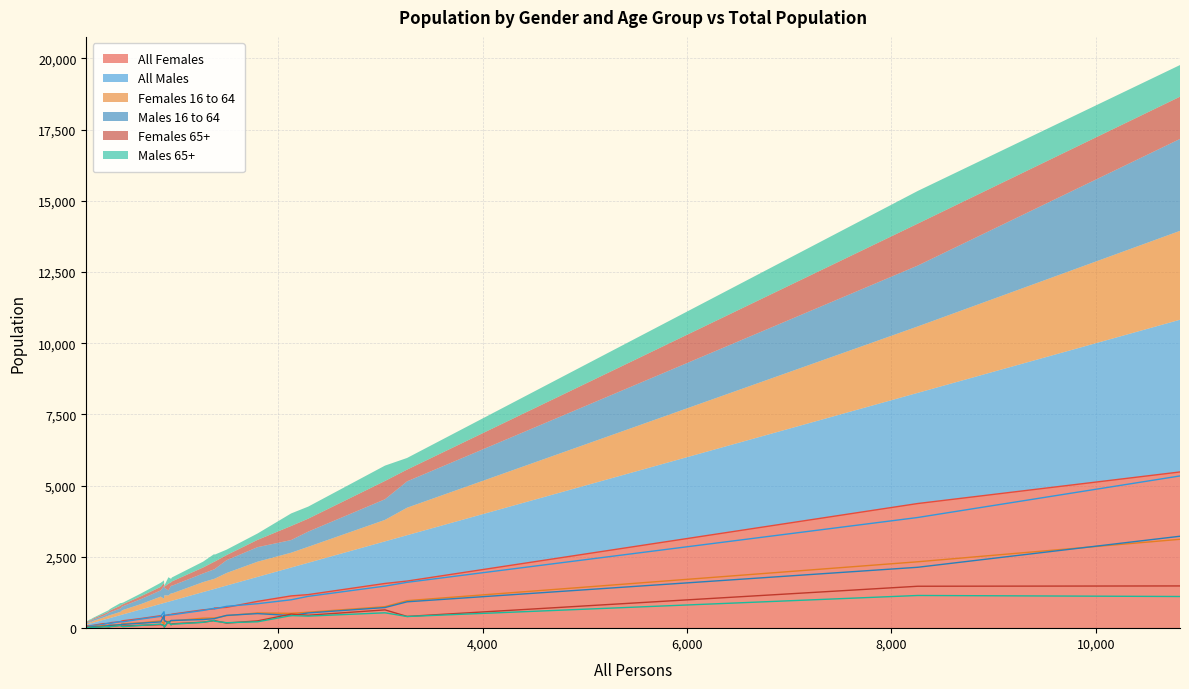

How many lines are shown in the chart?

6